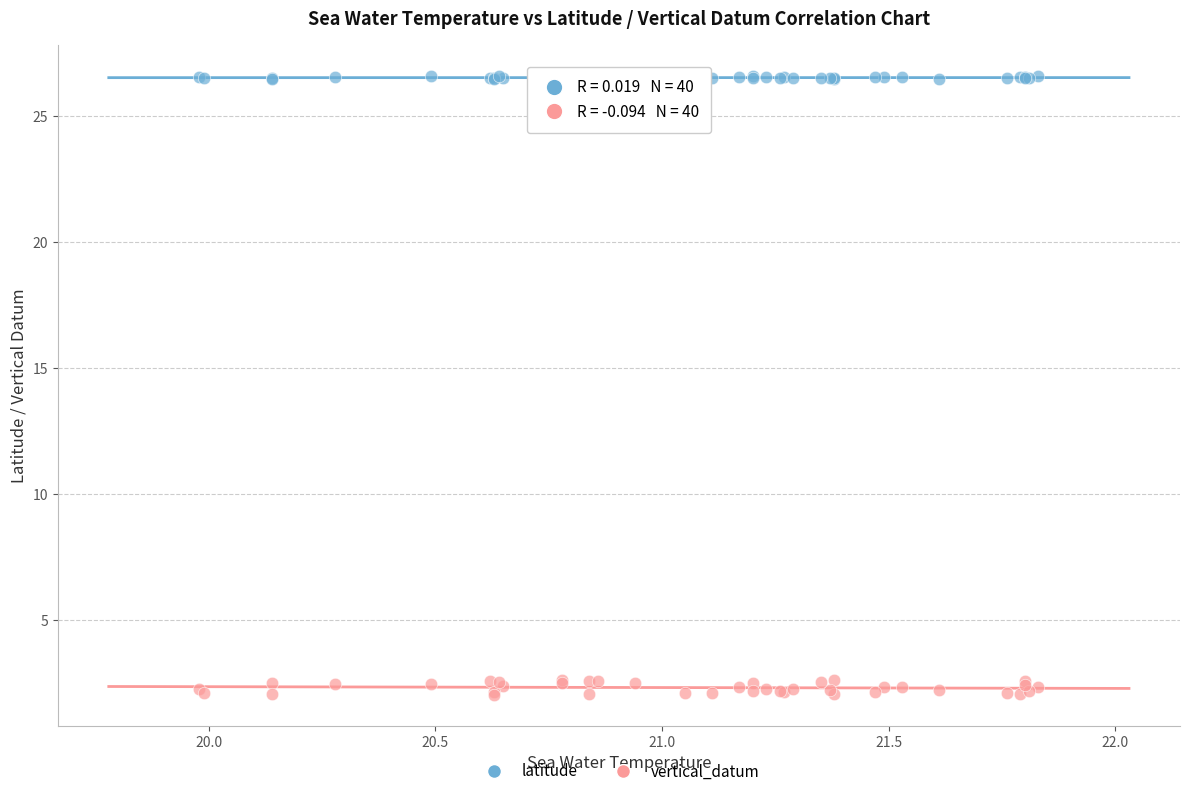

Which series reaches the maximum Y coordinate?

latitude